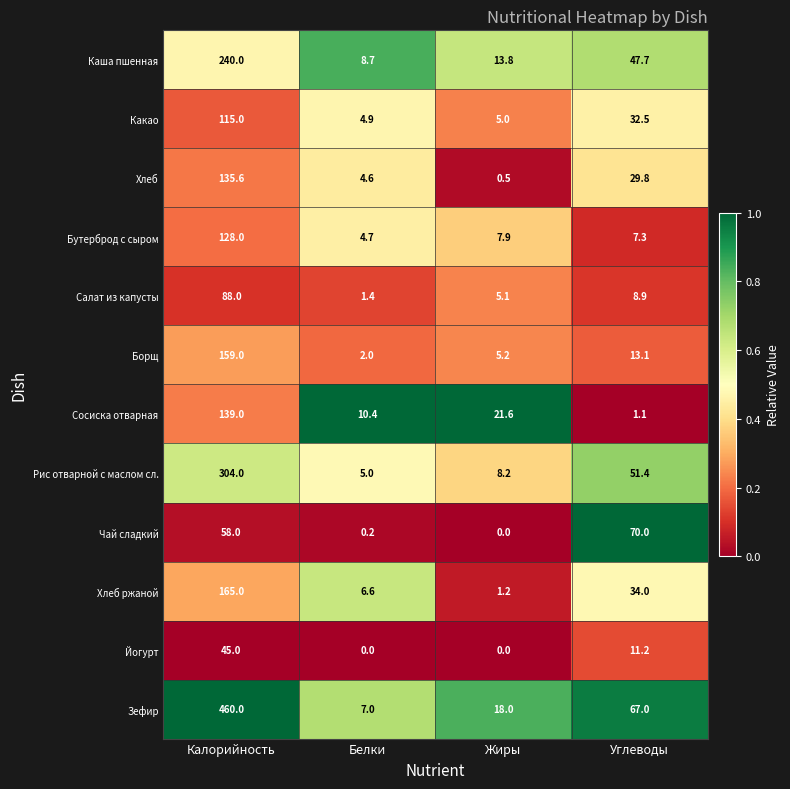

What is the total value across all series at Углеводы?

374.0